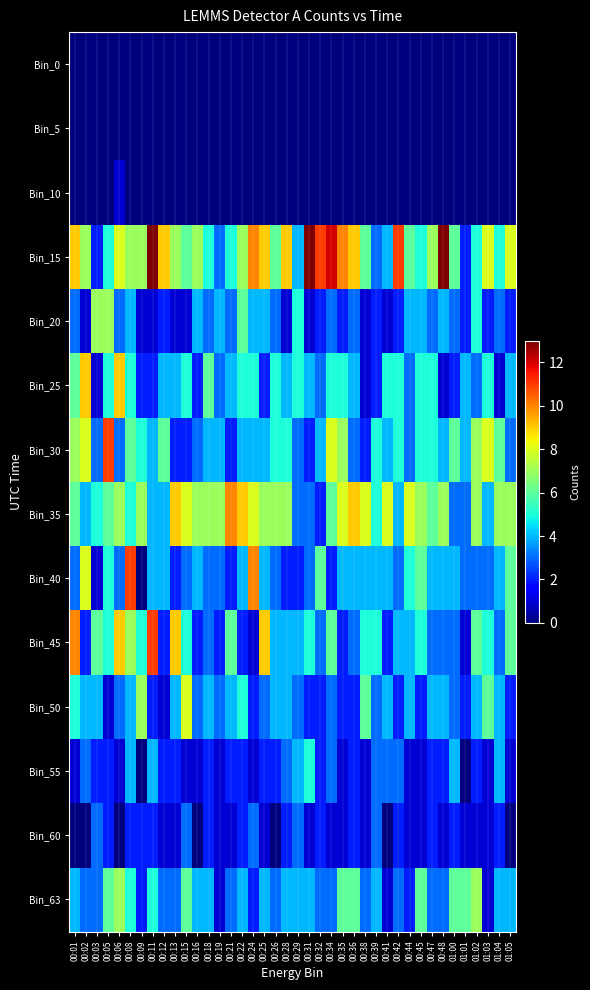

Reading right to left, transcribe all the data shown in this chart.

Bin_0: 01:05=0	01:04=0	01:03=0	01:02=0	01:01=0	01:00=0	00:48=0	00:47=0	00:45=0	00:44=0	00:42=0	00:41=0	00:39=0	00:38=0	00:36=0	00:35=0	00:34=0	00:32=0	00:31=0	00:29=0	00:28=0	00:26=0	00:25=0	00:24=0	00:22=0	00:21=0	00:19=0	00:18=0	00:16=0	00:15=0	00:13=0	00:12=0	00:11=0	00:09=0	00:08=0	00:06=0	00:05=0	00:03=0	00:02=0	00:01=0
Bin_5: 01:05=0	01:04=0	01:03=0	01:02=0	01:01=0	01:00=0	00:48=0	00:47=0	00:45=0	00:44=0	00:42=0	00:41=0	00:39=0	00:38=0	00:36=0	00:35=0	00:34=0	00:32=0	00:31=0	00:29=0	00:28=0	00:26=0	00:25=0	00:24=0	00:22=0	00:21=0	00:19=0	00:18=0	00:16=0	00:15=0	00:13=0	00:12=0	00:11=0	00:09=0	00:08=0	00:06=0	00:05=0	00:03=0	00:02=0	00:01=0
Bin_10: 01:05=0	01:04=0	01:03=0	01:02=0	01:01=0	01:00=0	00:48=0	00:47=0	00:45=0	00:44=0	00:42=0	00:41=0	00:39=0	00:38=0	00:36=0	00:35=0	00:34=0	00:32=0	00:31=0	00:29=0	00:28=0	00:26=0	00:25=0	00:24=0	00:22=0	00:21=0	00:19=0	00:18=0	00:16=0	00:15=0	00:13=0	00:12=0	00:11=0	00:09=0	00:08=0	00:06=1	00:05=0	00:03=0	00:02=0	00:01=0
Bin_15: 01:05=8	01:04=5	01:03=8	01:02=5	01:01=2	01:00=6	00:48=13	00:47=7	00:45=5	00:44=6	00:42=11	00:41=4	00:39=3	00:38=6	00:36=9	00:35=10	00:34=12	00:32=11	00:31=13	00:29=4	00:28=9	00:26=6	00:25=9	00:24=10	00:22=7	00:21=5	00:19=3	00:18=5	00:16=7	00:15=6	00:13=7	00:12=9	00:11=13	00:09=7	00:08=7	00:06=8	00:05=5	00:03=2	00:02=7	00:01=9
Bin_20: 01:05=2	01:04=3	01:03=2	01:02=5	01:01=2	01:00=3	00:48=4	00:47=3	00:45=4	00:44=4	00:42=2	00:41=1	00:39=2	00:38=1	00:36=3	00:35=2	00:34=3	00:32=2	00:31=1	00:29=5	00:28=1	00:26=3	00:25=4	00:24=4	00:22=6	00:21=3	00:19=4	00:18=3	00:16=4	00:15=1	00:13=1	00:12=2	00:11=1	00:09=1	00:08=4	00:06=3	00:05=7	00:03=7	00:02=1	00:01=3
Bin_25: 01:05=4	01:04=1	01:03=5	01:02=3	01:01=4	01:00=2	00:48=1	00:47=5	00:45=5	00:44=3	00:42=5	00:41=5	00:39=2	00:38=1	00:36=4	00:35=5	00:34=5	00:32=3	00:31=4	00:29=5	00:28=4	00:26=5	00:25=2	00:24=5	00:22=5	00:21=4	00:19=3	00:18=6	00:16=2	00:15=5	00:13=4	00:12=4	00:11=2	00:09=2	00:08=5	00:06=9	00:05=5	00:03=1	00:02=9	00:01=6
Bin_30: 01:05=3	01:04=6	01:03=8	01:02=7	01:01=4	01:00=6	00:48=4	00:47=5	00:45=5	00:44=3	00:42=5	00:41=4	00:39=5	00:38=2	00:36=3	00:35=7	00:34=8	00:32=4	00:31=2	00:29=3	00:28=5	00:26=5	00:25=4	00:24=4	00:22=4	00:21=2	00:19=4	00:18=4	00:16=3	00:15=2	00:13=2	00:12=6	00:11=4	00:09=5	00:08=6	00:06=3	00:05=11	00:03=3	00:02=8	00:01=7
Bin_35: 01:05=7	01:04=7	01:03=4	01:02=7	01:01=3	01:00=3	00:48=7	00:47=6	00:45=7	00:44=8	00:42=4	00:41=8	00:39=5	00:38=8	00:36=9	00:35=8	00:34=6	00:32=2	00:31=3	00:29=3	00:28=7	00:26=7	00:25=7	00:24=8	00:22=9	00:21=10	00:19=7	00:18=7	00:16=7	00:15=8	00:13=9	00:12=4	00:11=4	00:09=7	00:08=5	00:06=7	00:05=6	00:03=5	00:02=4	00:01=6
Bin_40: 01:05=6	01:04=4	01:03=3	01:02=3	01:01=3	01:00=4	00:48=4	00:47=4	00:45=6	00:44=5	00:42=3	00:41=4	00:39=4	00:38=4	00:36=4	00:35=4	00:34=2	00:32=6	00:31=3	00:29=2	00:28=2	00:26=3	00:25=4	00:24=10	00:22=4	00:21=2	00:19=3	00:18=3	00:16=4	00:15=3	00:13=2	00:12=4	00:11=4	00:09=0	00:08=11	00:06=3	00:05=5	00:03=1	00:02=8	00:01=3
Bin_45: 01:05=6	01:04=3	01:03=5	01:02=6	01:01=1	01:00=3	00:48=3	00:47=3	00:45=5	00:44=4	00:42=4	00:41=2	00:39=5	00:38=5	00:36=3	00:35=2	00:34=6	00:32=3	00:31=5	00:29=4	00:28=4	00:26=4	00:25=9	00:24=1	00:22=2	00:21=6	00:19=2	00:18=3	00:16=2	00:15=5	00:13=9	00:12=2	00:11=11	00:09=5	00:08=7	00:06=9	00:05=5	00:03=6	00:02=2	00:01=10
Bin_50: 01:05=2	01:04=4	01:03=6	01:02=4	01:01=2	01:00=3	00:48=4	00:47=4	00:45=2	00:44=4	00:42=2	00:41=4	00:39=3	00:38=6	00:36=2	00:35=2	00:34=3	00:32=2	00:31=2	00:29=3	00:28=4	00:26=4	00:25=3	00:24=2	00:22=5	00:21=4	00:19=3	00:18=4	00:16=3	00:15=8	00:13=4	00:12=1	00:11=2	00:09=7	00:08=4	00:06=3	00:05=1	00:03=4	00:02=4	00:01=5
Bin_55: 01:05=1	01:04=4	01:03=1	01:02=2	01:01=0	01:00=4	00:48=2	00:47=2	00:45=1	00:44=1	00:42=3	00:41=3	00:39=3	00:38=1	00:36=2	00:35=1	00:34=3	00:32=2	00:31=5	00:29=4	00:28=3	00:26=2	00:25=2	00:24=1	00:22=2	00:21=2	00:19=1	00:18=2	00:16=1	00:15=1	00:13=2	00:12=2	00:11=4	00:09=0	00:08=4	00:06=1	00:05=2	00:03=2	00:02=3	00:01=1
Bin_60: 01:05=0	01:04=2	01:03=1	01:02=1	01:01=1	01:00=2	00:48=1	00:47=2	00:45=1	00:44=1	00:42=2	00:41=0	00:39=3	00:38=1	00:36=2	00:35=1	00:34=1	00:32=2	00:31=1	00:29=3	00:28=2	00:26=0	00:25=1	00:24=3	00:22=2	00:21=1	00:19=1	00:18=2	00:16=0	00:15=3	00:13=1	00:12=1	00:11=2	00:09=2	00:08=2	00:06=0	00:05=2	00:03=3	00:02=0	00:01=0
Bin_63: 01:05=4	01:04=4	01:03=1	01:02=7	01:01=6	01:00=6	00:48=3	00:47=3	00:45=6	00:44=2	00:42=3	00:41=1	00:39=4	00:38=3	00:36=6	00:35=6	00:34=3	00:32=3	00:31=4	00:29=4	00:28=4	00:26=3	00:25=4	00:24=2	00:22=4	00:21=3	00:19=1	00:18=4	00:16=4	00:15=6	00:13=3	00:12=3	00:11=5	00:09=2	00:08=5	00:06=7	00:05=6	00:03=3	00:02=3	00:01=4